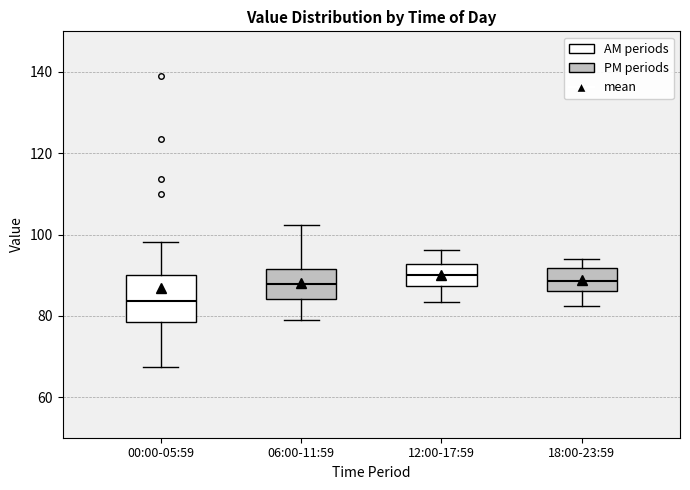

Where does the upper whisker of the box for 12:00-17:59 end on the y-axis? The values are not printed on the chart, so give them approximately, as read against the axis.

96